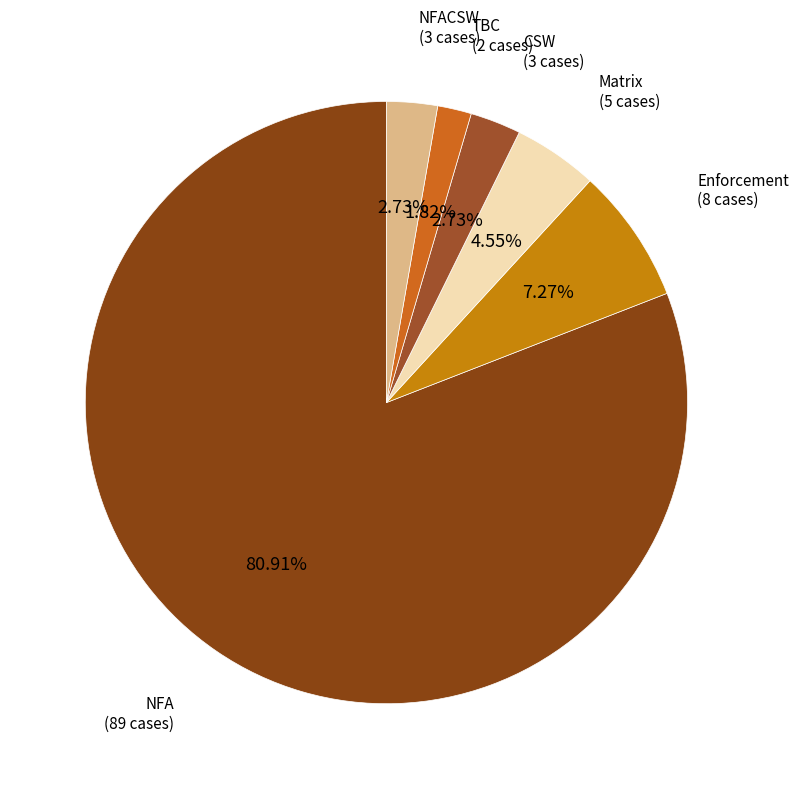

Approximately how many times larger is the value at Enforcement compared to CSW?

2.7